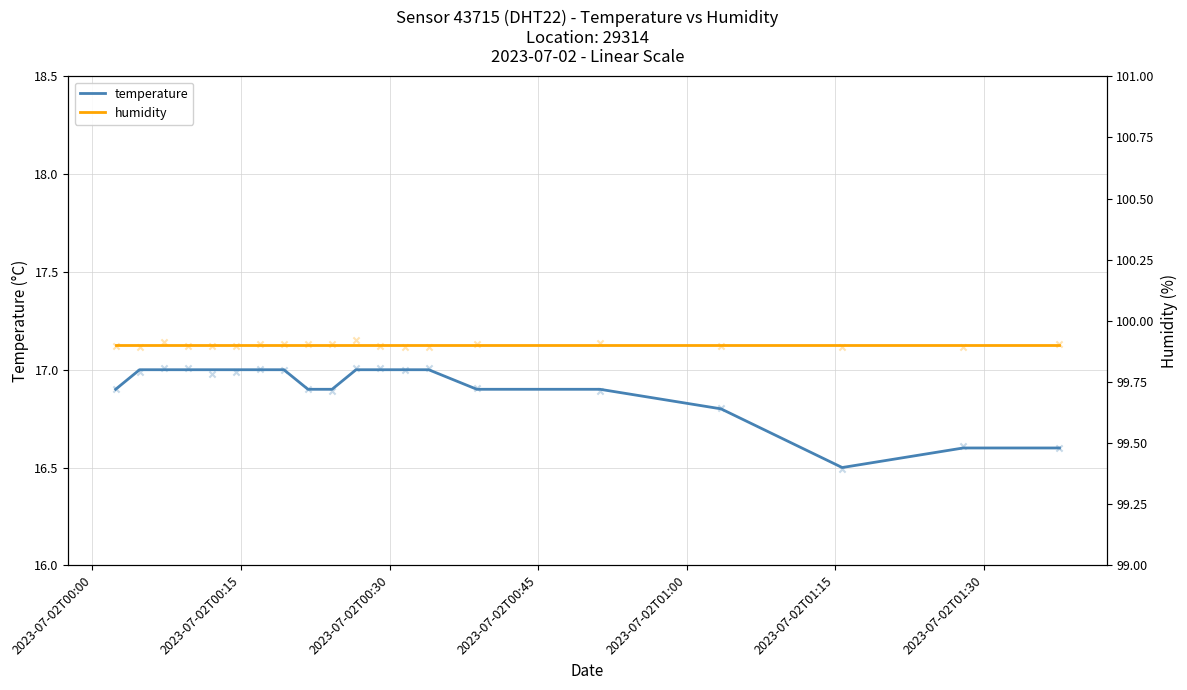

Which series has the largest total across all categories?

humidity